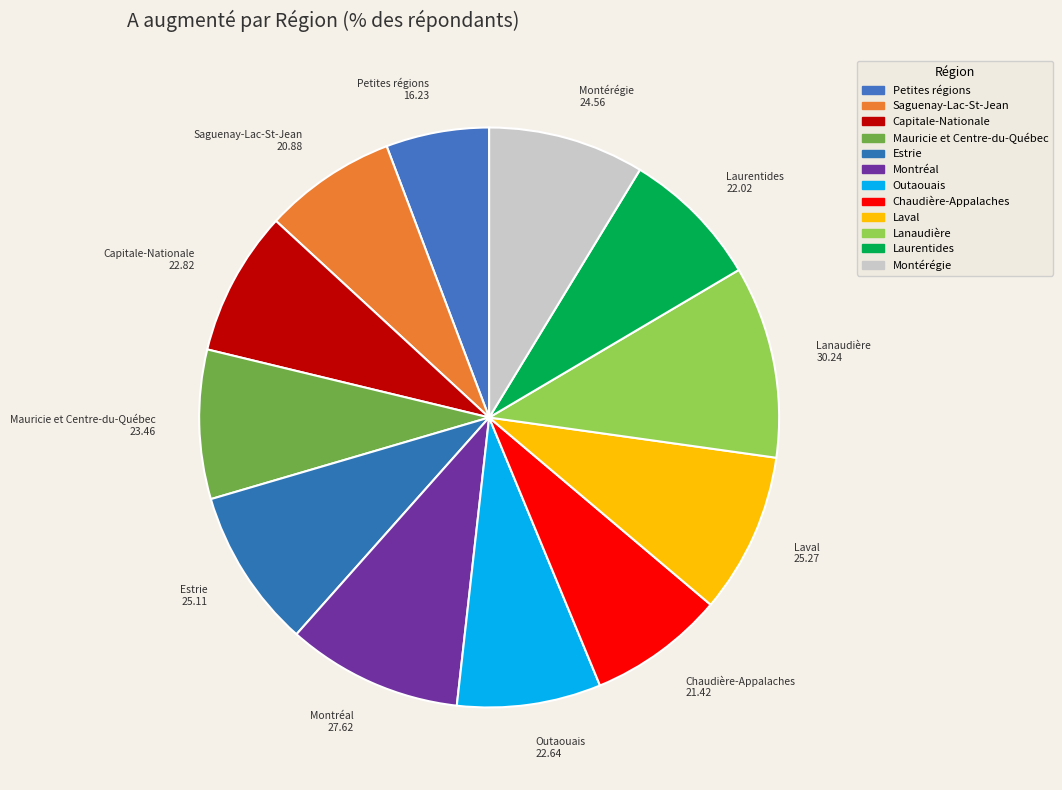

Which category has the smallest portion of the pie?

Petites régions